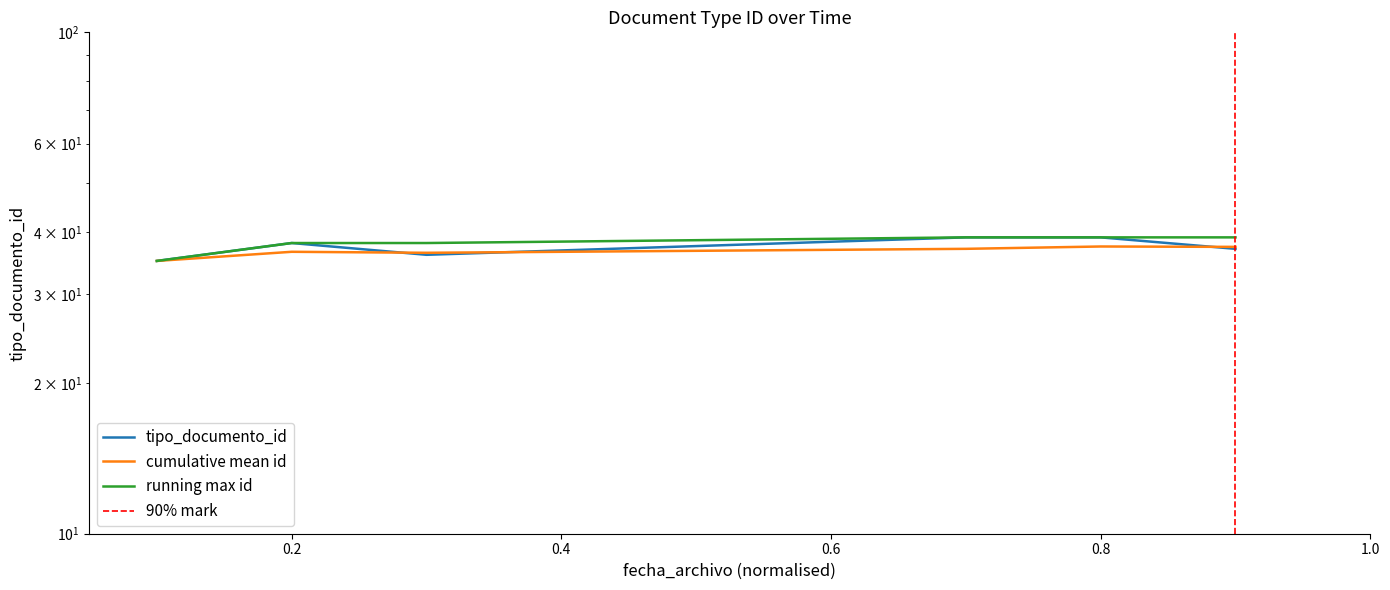

What is the difference between the maximum and minimum values?

4